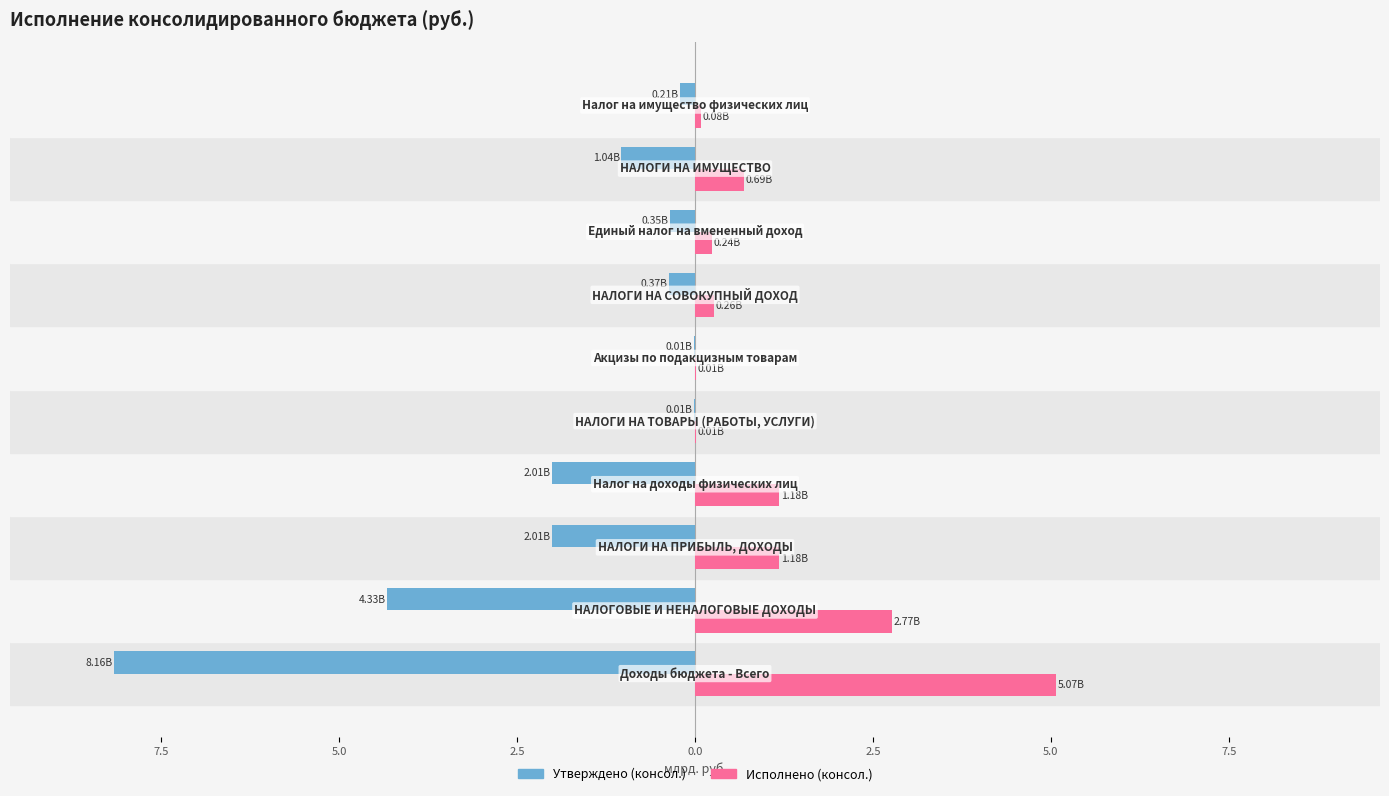

Reading right to left, transcribe all the data shown in this chart.

Утверждено (консол.): -0.2	-1.0	-0.4	-0.4	-0.0	-0.0	-2.0	-2.0	-4.3	-8.2
Исполнено (консол.): 0.1	0.7	0.2	0.3	0.0	0.0	1.2	1.2	2.8	5.1